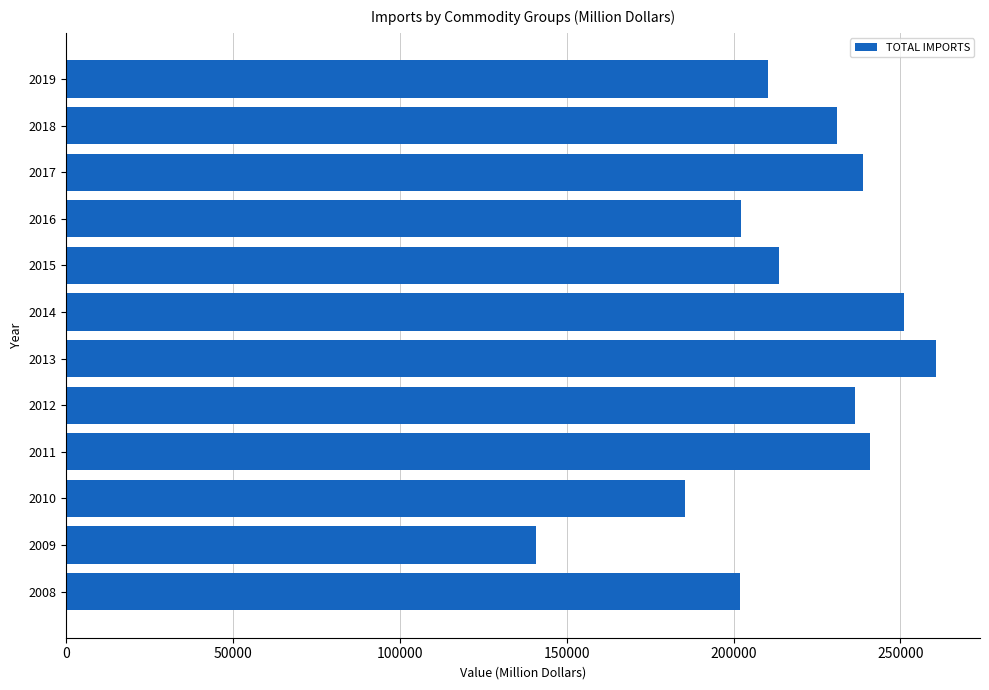

Which category has the highest value across all series?

2013